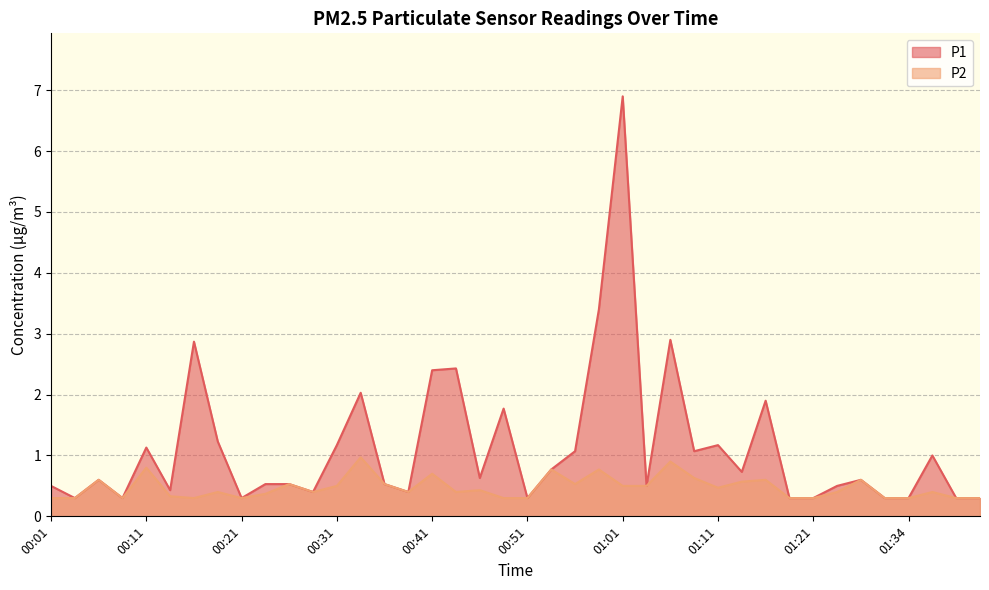

How many categories are shown in the chart?

40